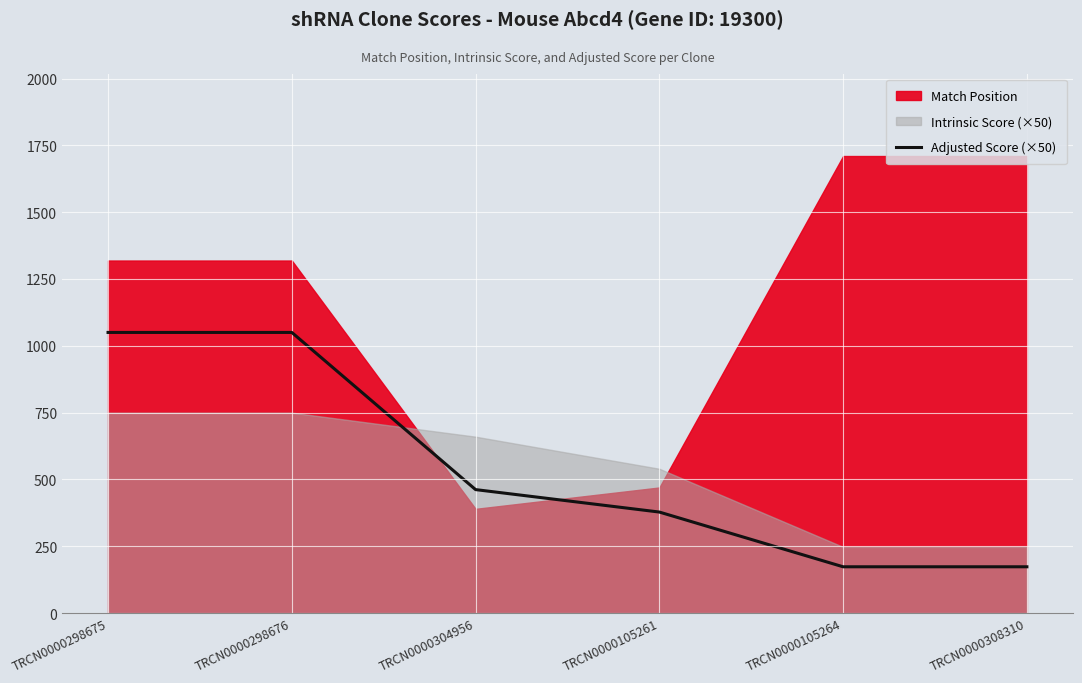

What is the change in value from TRCN0000298676 to TRCN0000105264?

-876.8